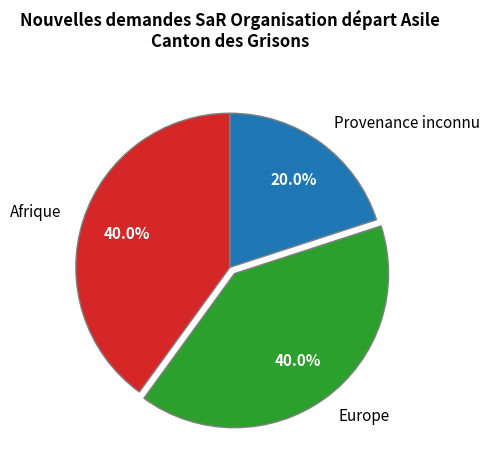

Which has a higher value, Europe or Provenance inconnu?

Europe